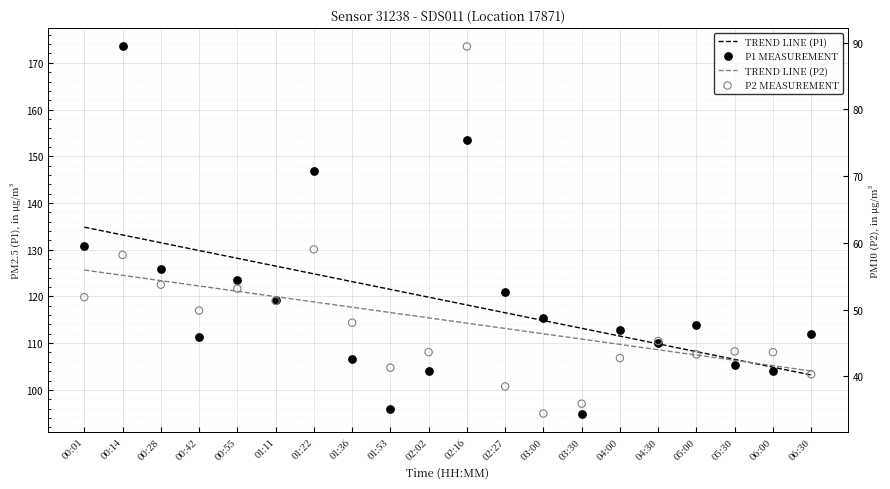

Is the value of TREND LINE (P1) at 02:16 greater than the value of P2 MEASUREMENT at 00:28?

Yes